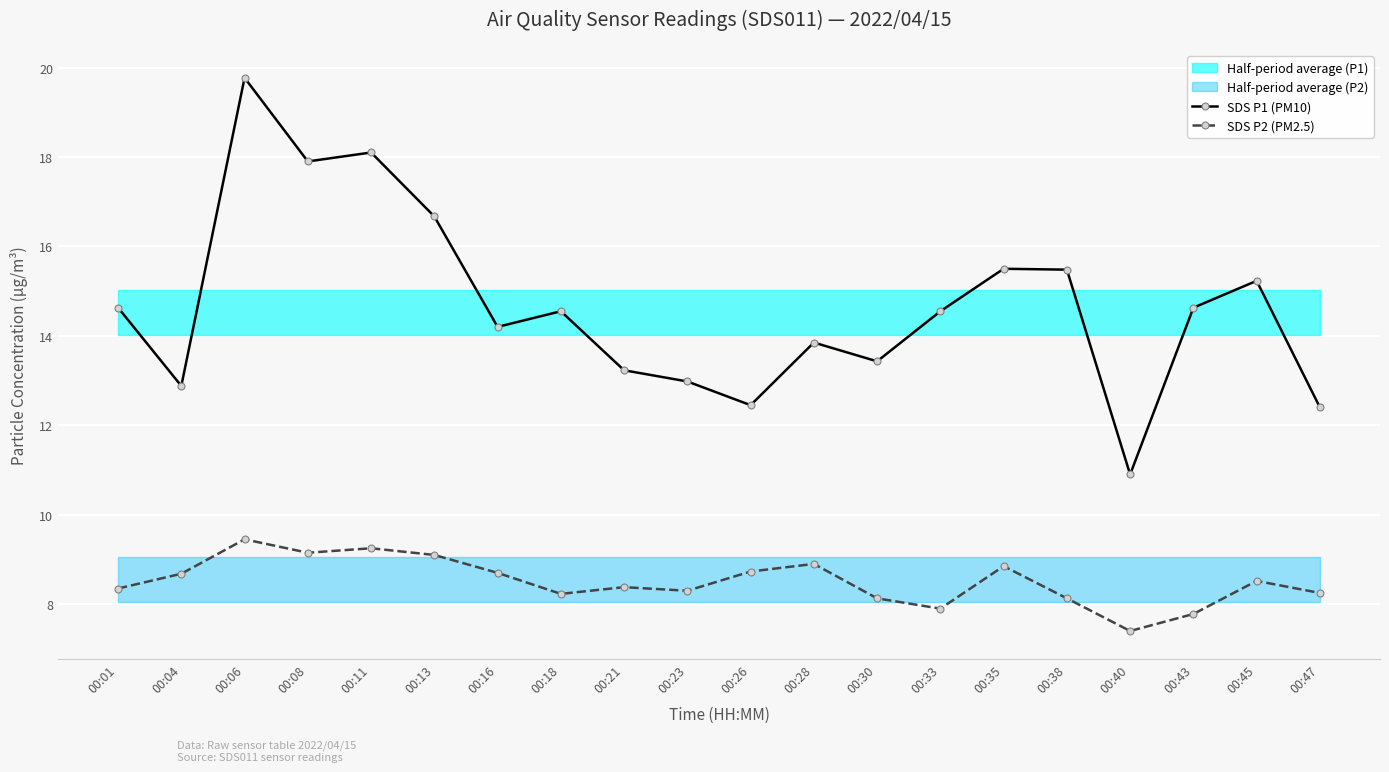

What is the difference between the maximum and minimum values in the SDS P1 (PM10) series?

8.9